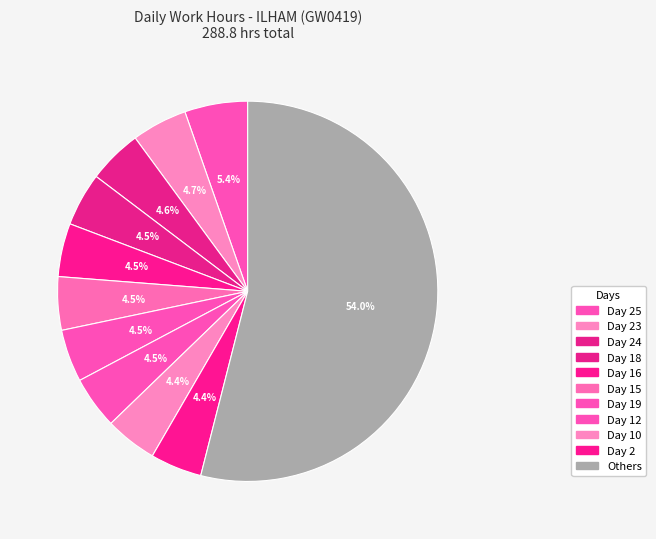

How many segments does this pie chart have?

11